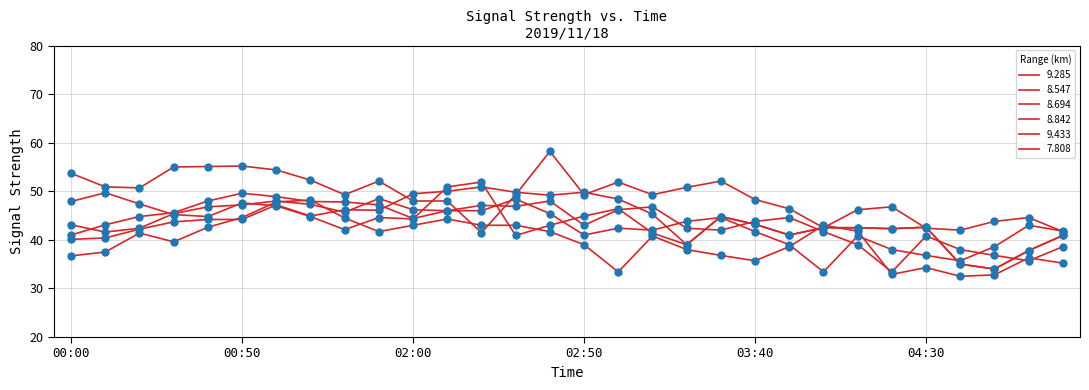

How many lines are shown in the chart?

6